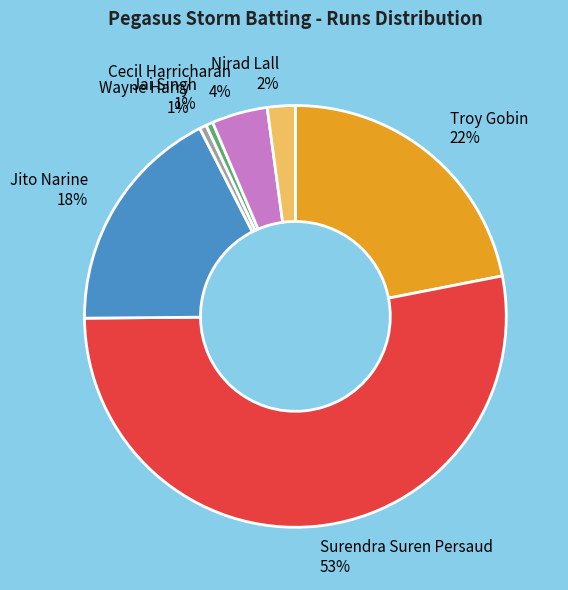

To the nearest percent, what is the average slice percentage?

14%